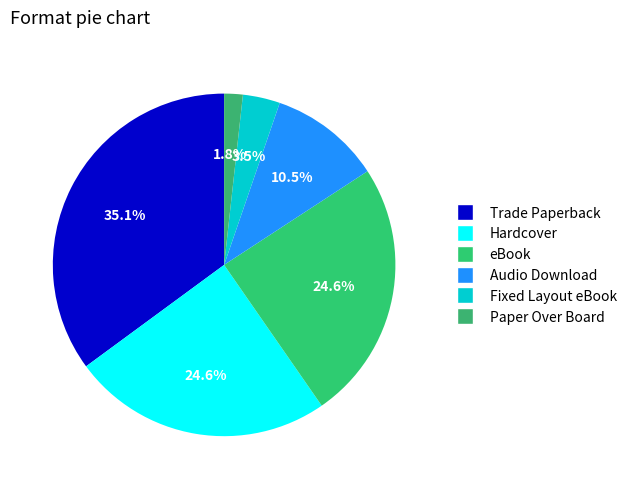

Between Fixed Layout eBook and Audio Download, which is larger?

Audio Download